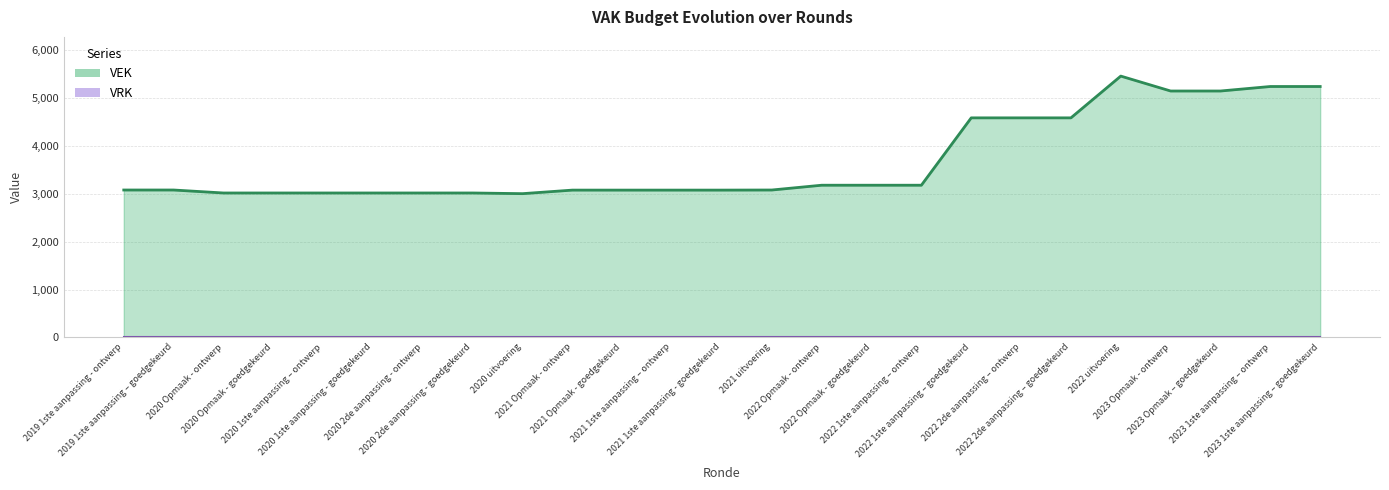

Between 2020 Opmaak - goedgekeurd and 2022 1ste aanpassing – goedgekeurd, which is larger?

2022 1ste aanpassing – goedgekeurd